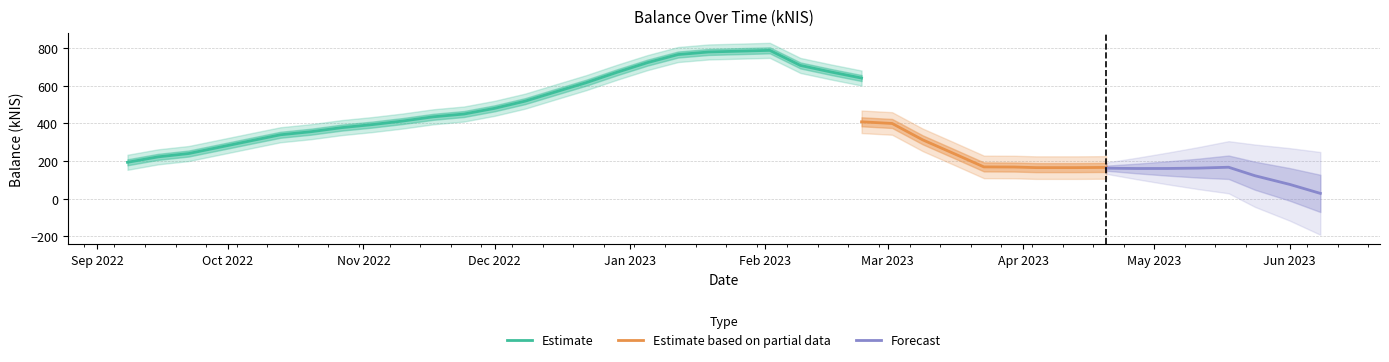

What is the lowest value of the Estimate series?

193.8